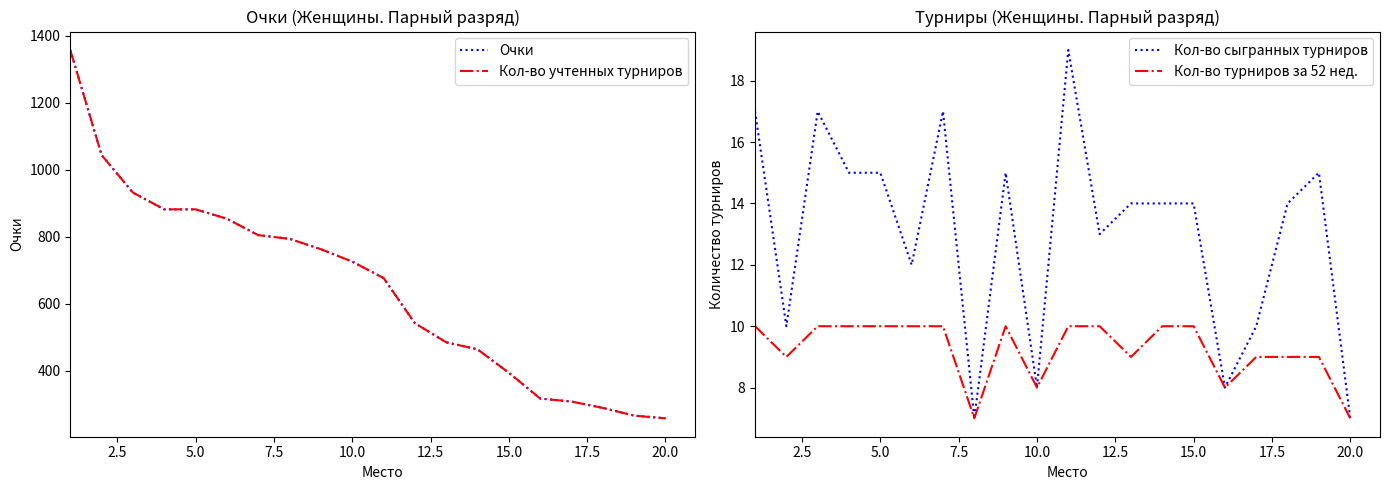

True or false: Кол-во сыгранных турниров has a value of 14 at 15.0.

True